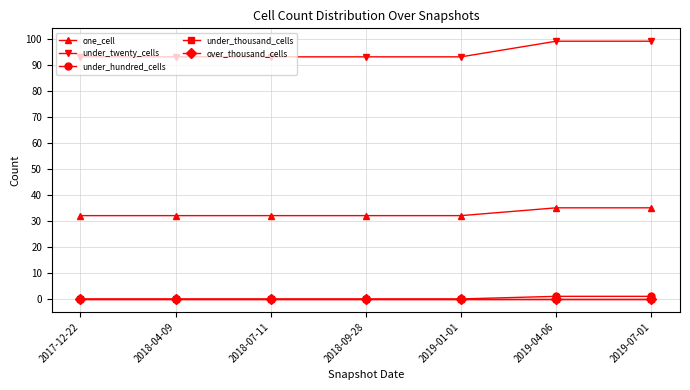

Is this an area chart (filled region under the line)?

No